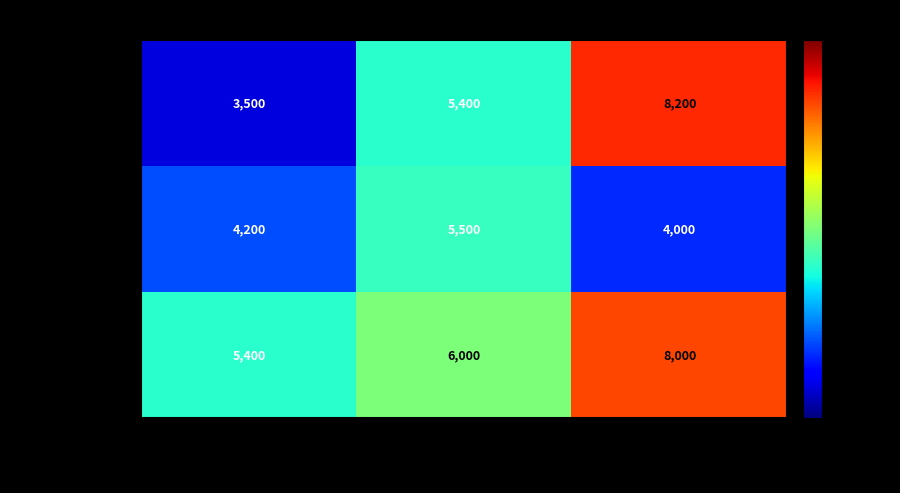

What is the difference between the highest and lowest values at バラの花束
(F-002)?

600